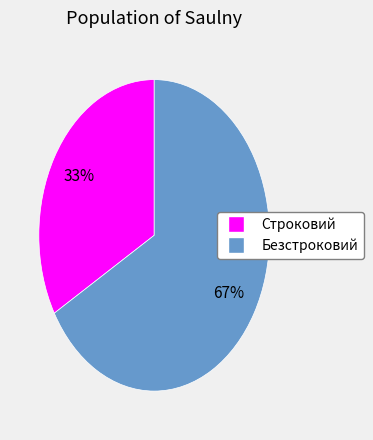

Which category has the biggest portion of the pie?

Безстроковий